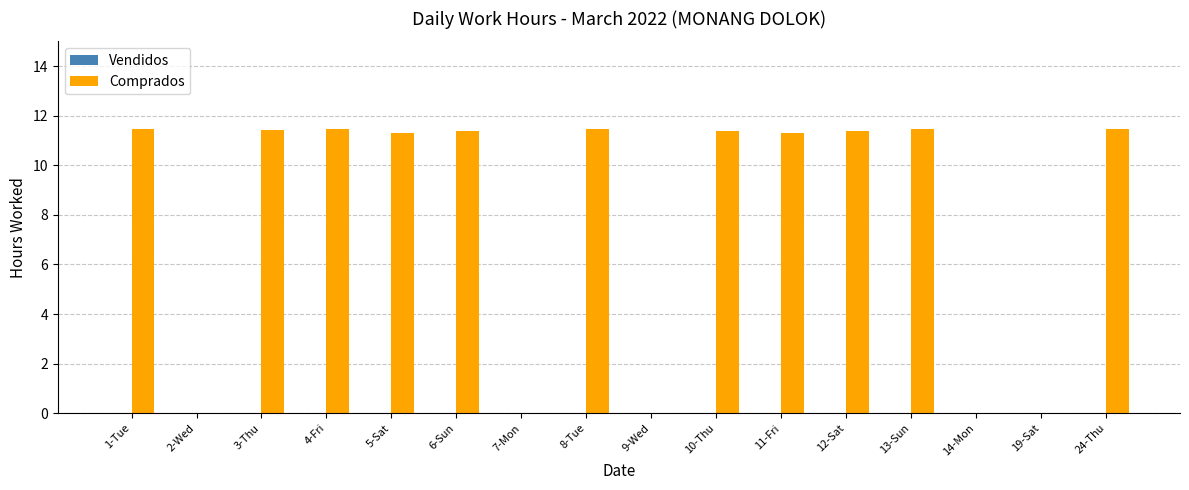

What is the change in value from 11-Fri to 14-Mon?

-11.3